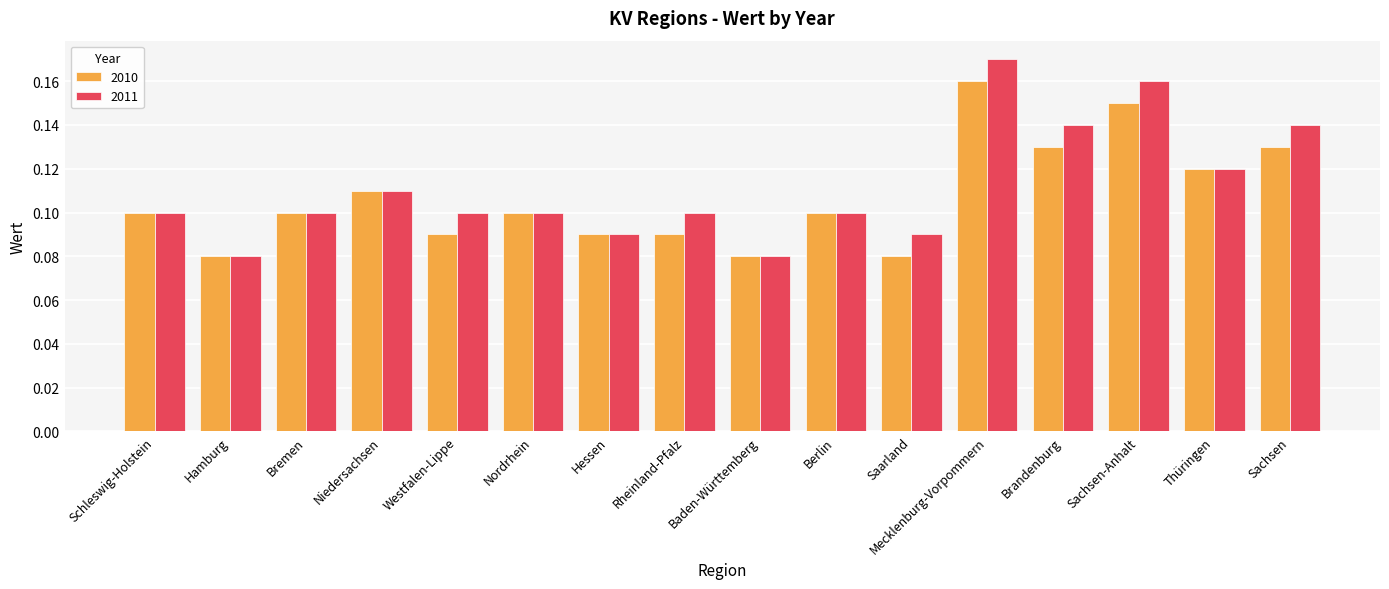

What position from the left is Nordrhein?

6